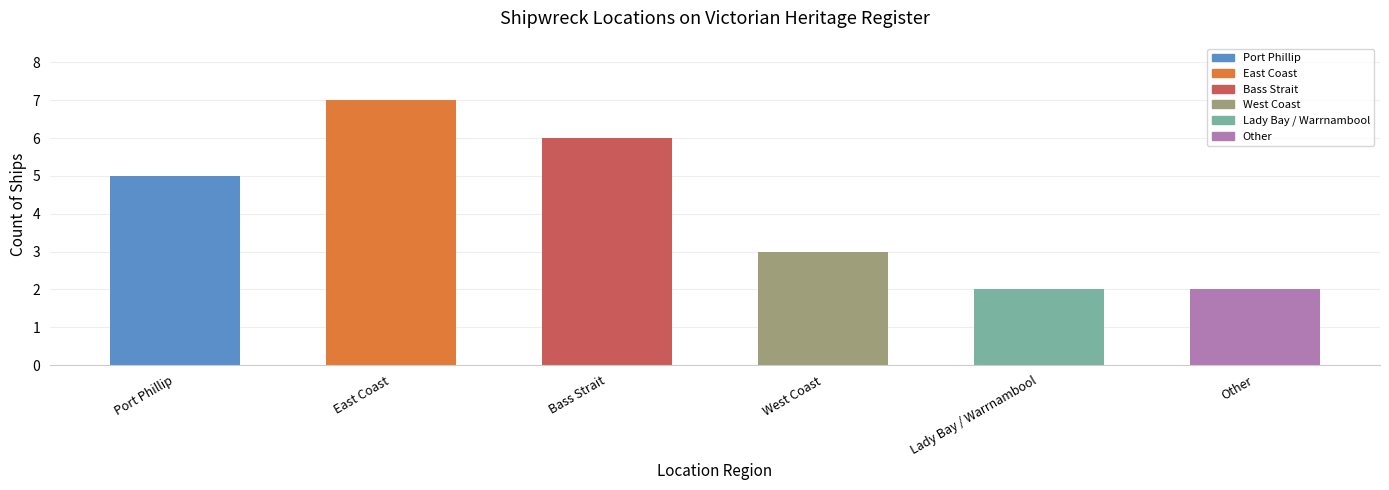

What position from the right is West Coast?

3